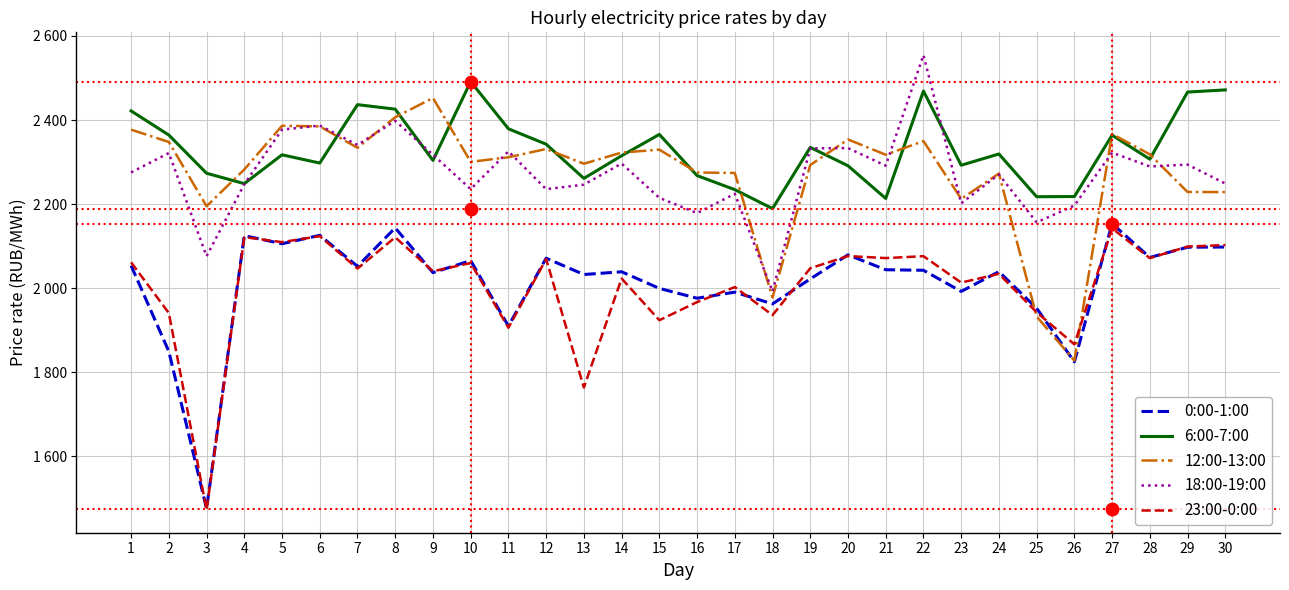

Reading left to right, what are all the values shown in this chart?

0:00-1:00: 1=2053.7	2=1849.5	3=1475.7	4=2124.9	5=2105.7	6=2125.8	7=2052.0	8=2143.5	9=2037.0	10=2065.7	11=1910.0	12=2071.3	13=2032.5	14=2039.1	15=1999.5	16=1976.2	17=1990.6	18=1962.7	19=2022.1	20=2079.3	21=2043.9	22=2042.6	23=1992.3	24=2039.4	25=1952.4	26=1824.8	27=2153.8	28=2073.1	29=2097.4	30=2097.9
6:00-7:00: 1=2421.6	2=2364.2	3=2273.4	4=2248.7	5=2317.2	6=2297.6	7=2436.5	8=2425.8	9=2303.9	10=2491.3	11=2379.1	12=2342.4	13=2261.2	14=2315.0	15=2365.7	16=2267.8	17=2234.4	18=2189.3	19=2334.9	20=2291.2	21=2213.5	22=2469.0	23=2292.5	24=2319.2	25=2217.6	26=2218.0	27=2363.9	28=2306.8	29=2466.5	30=2471.6
12:00-13:00: 1=2377.1	2=2347.7	3=2195.0	4=2282.3	5=2386.3	6=2384.8	7=2333.9	8=2406.6	9=2452.4	10=2300.5	11=2311.4	12=2331.1	13=2296.0	14=2322.5	15=2329.5	16=2275.2	17=2274.1	18=1977.9	19=2292.9	20=2353.7	21=2317.4	22=2349.8	23=2212.5	24=2272.6	25=1932.6	26=1828.0	27=2366.7	28=2318.4	29=2228.8	30=2228.6
18:00-19:00: 1=2275.4	2=2321.5	3=2076.2	4=2247.3	5=2377.2	6=2386.8	7=2340.7	8=2398.0	9=2317.3	10=2235.8	11=2325.5	12=2235.5	13=2246.3	14=2296.5	15=2214.9	16=2178.6	17=2224.6	18=1992.4	19=2332.5	20=2333.3	21=2291.3	22=2554.4	23=2201.9	24=2270.5	25=2156.6	26=2196.6	27=2322.4	28=2289.5	29=2294.0	30=2248.9
23:00-0:00: 1=2061.6	2=1940.8	3=1472.6	4=2121.4	5=2109.6	6=2123.8	7=2046.7	8=2121.1	9=2040.2	10=2059.9	11=1905.9	12=2069.3	13=1763.8	14=2023.0	15=1923.9	16=1967.0	17=2002.7	18=1936.0	19=2047.4	20=2076.5	21=2071.6	22=2076.1	23=2013.4	24=2034.0	25=1942.7	26=1866.4	27=2142.4	28=2071.5	29=2099.1	30=2102.6